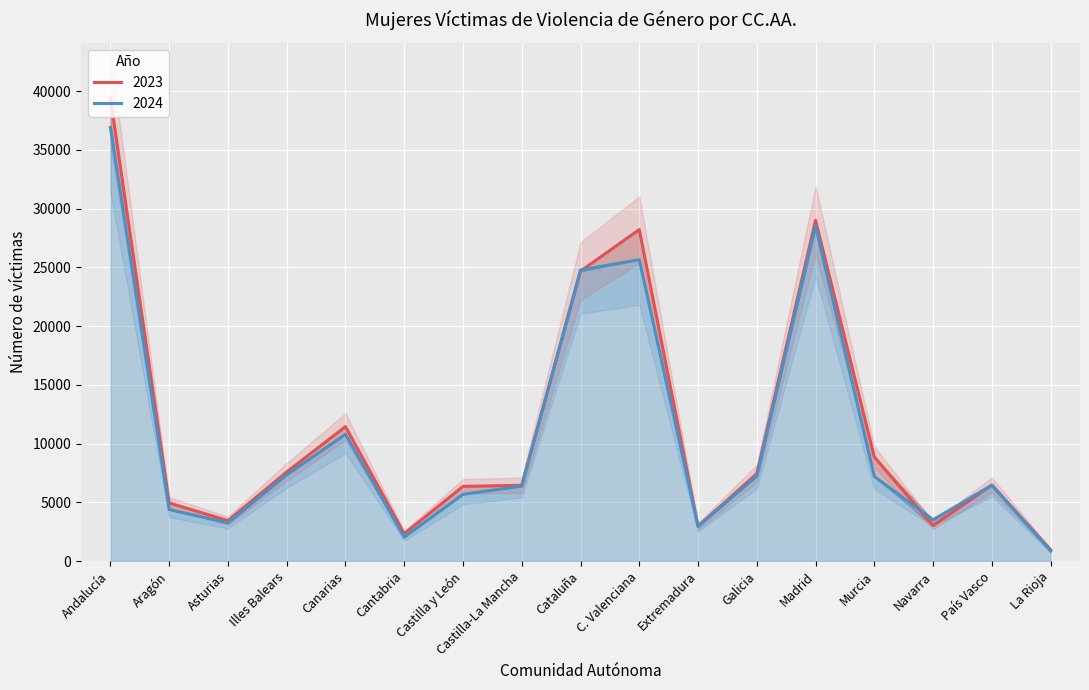

What is the label of the 2nd point from the left?

Aragón